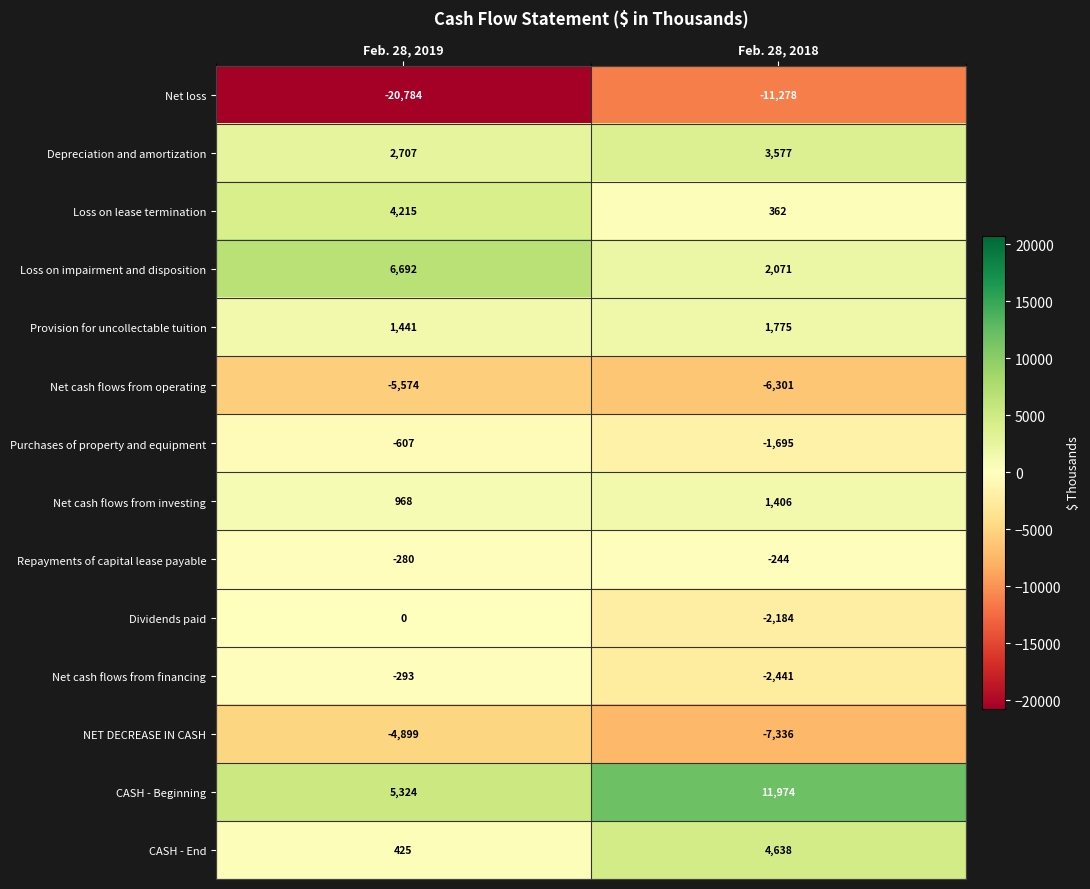

What is the difference between the Net loss values at Feb. 28, 2018 and Feb. 28, 2019?

9506